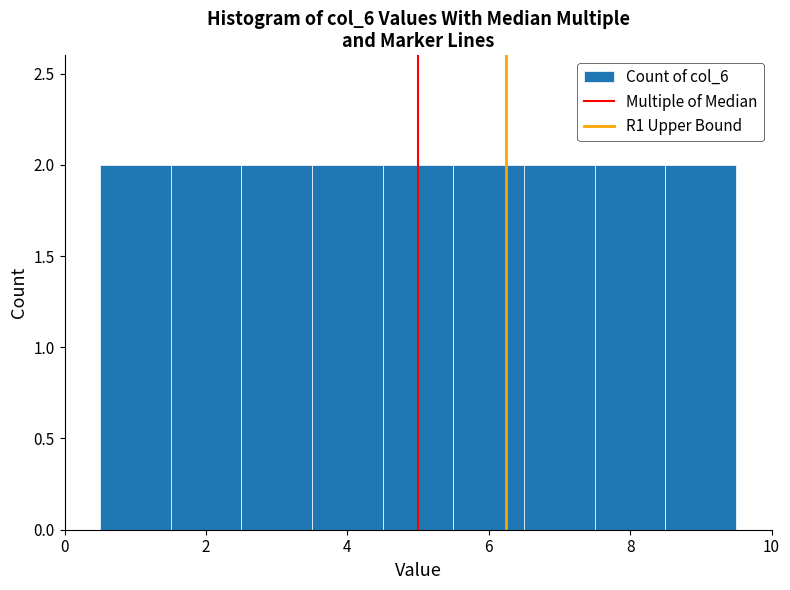

Reading left to right, transcribe this chart: for each bar, give the range it covers on the x-axis and its height. Neither the bar edges nor the heights are printed on the chart, so give them approximately, as read against the axes.

0.5 to 1.5: 2
1.5 to 2.5: 2
2.5 to 3.5: 2
3.5 to 4.5: 2
4.5 to 5.5: 2
5.5 to 6.5: 2
6.5 to 7.5: 2
7.5 to 8.5: 2
8.5 to 9.5: 2